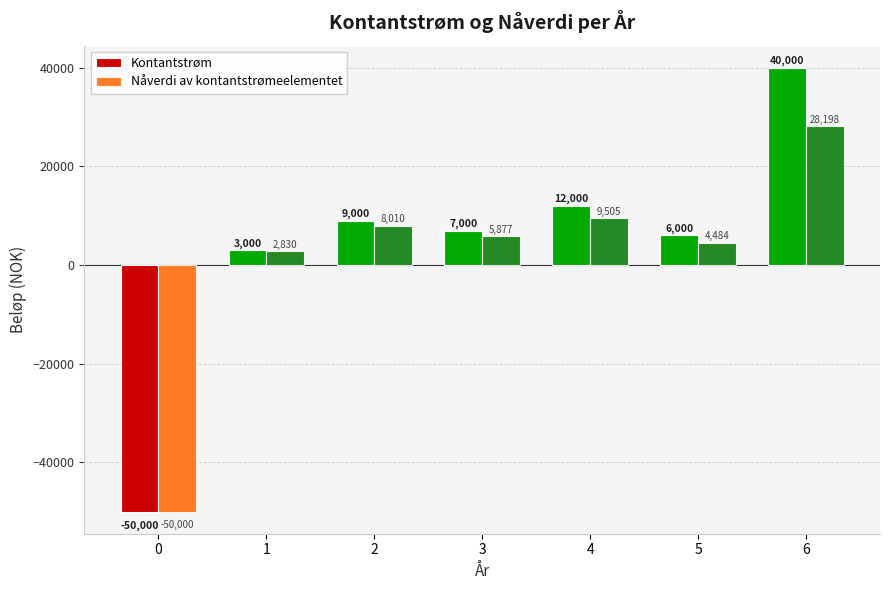

What is the difference between the second highest and minimum values in the Kontantstrøm series?

62000.0